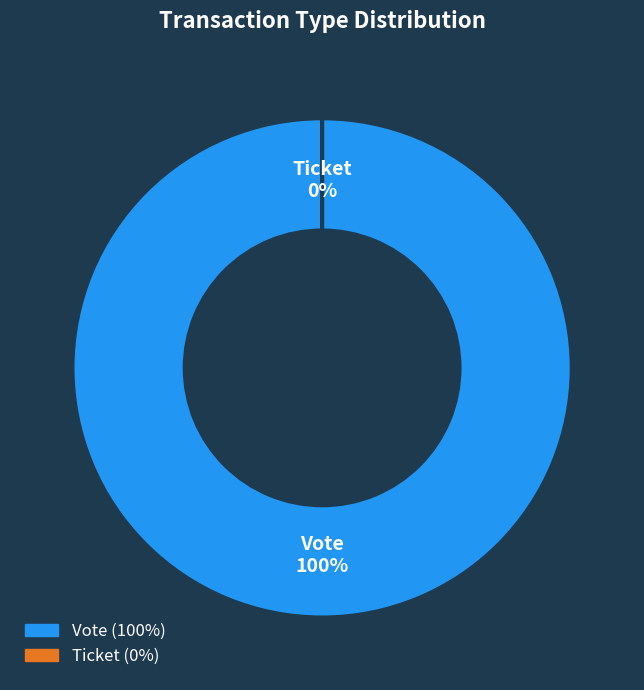

The Vote slice represents 100% of the pie. True or false?

True